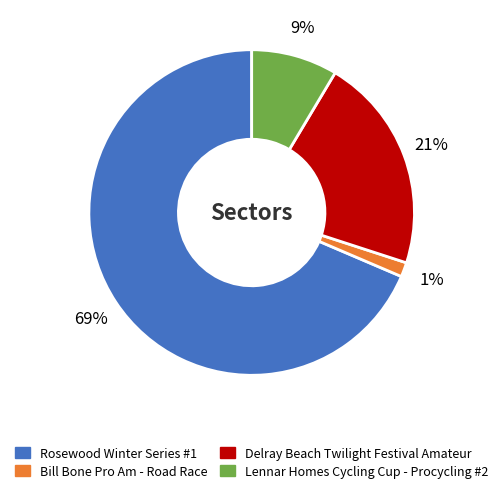

What percentage is the Rosewood Winter Series #1 slice, to the nearest percent?

69%